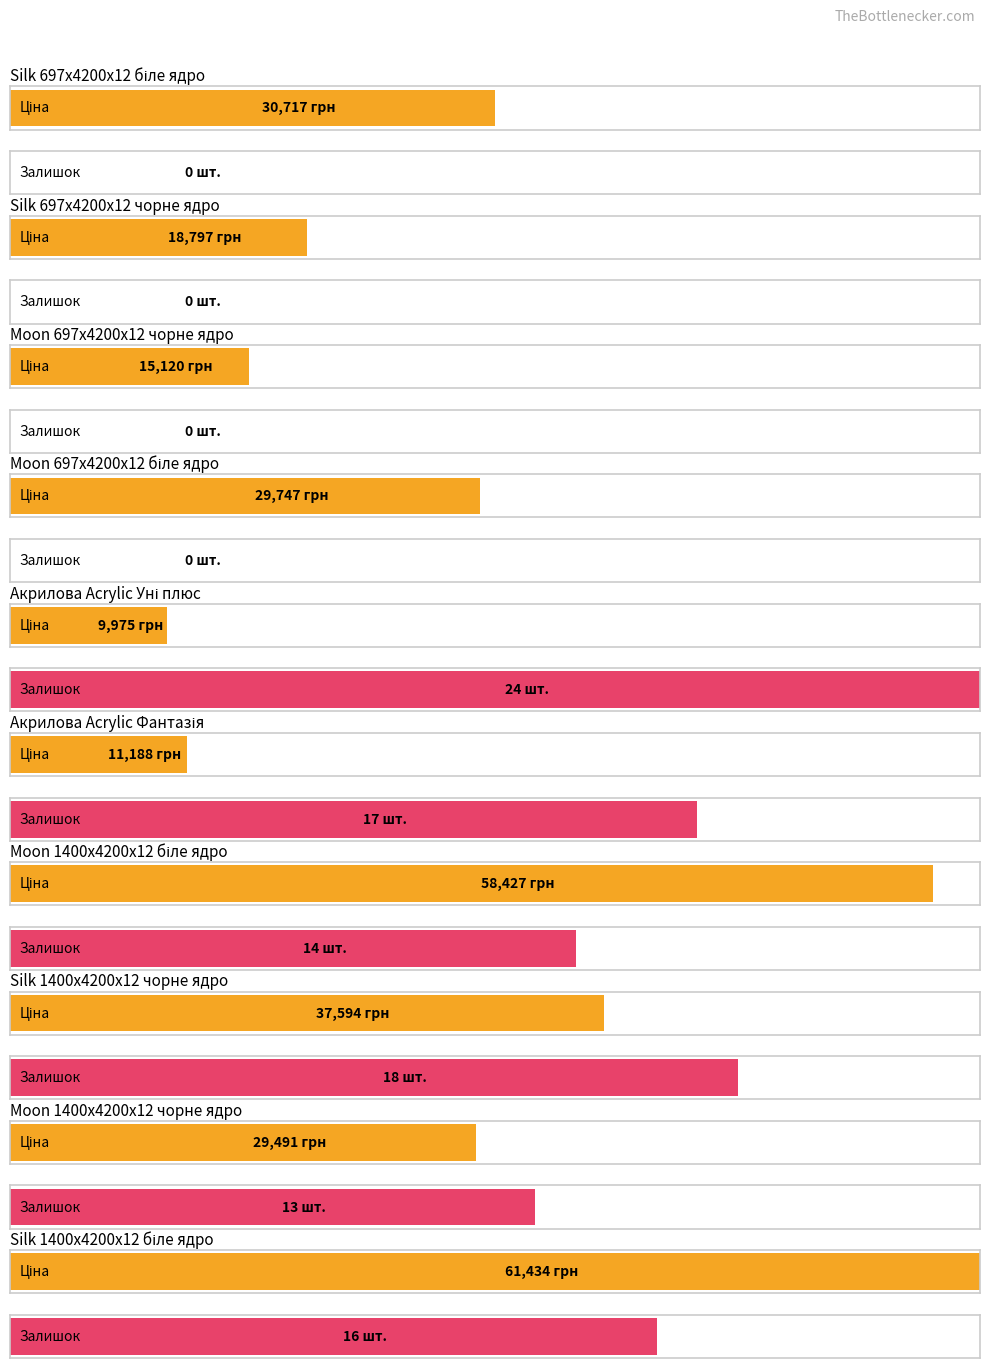

Reading left to right, what are all the values shown in this chart?

Ціна: 0=30717.1	1=18796.8	2=15120.0	3=29747.2	4=9975.0	5=11188.2	6=58426.5	7=37593.6	8=29491.5	9=61434.3
Залишок: 0=0.0	1=0.0	2=0.0	3=0.0	4=24.0	5=17.0	6=14.0	7=18.0	8=13.0	9=16.0